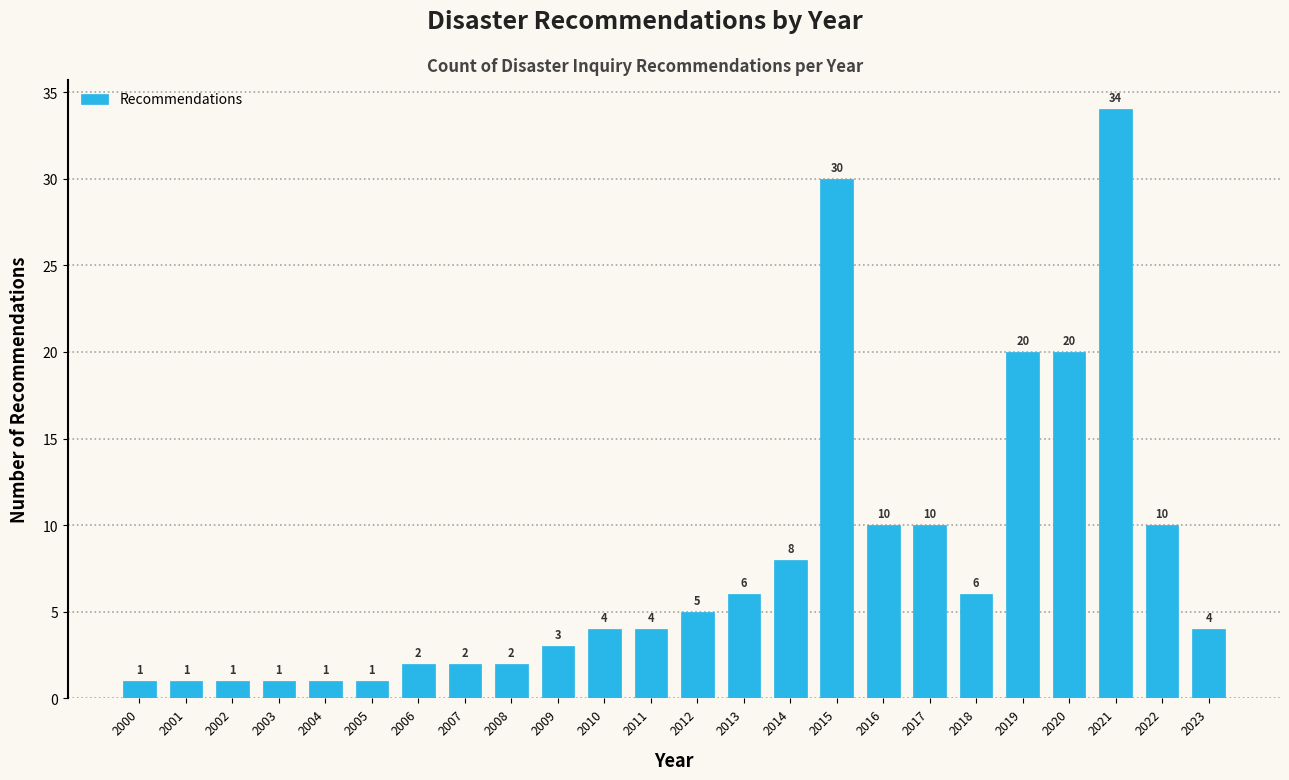

Reading left to right, extract all data points from this chart.

2000=1	2001=1	2002=1	2003=1	2004=1	2005=1	2006=2	2007=2	2008=2	2009=3	2010=4	2011=4	2012=5	2013=6	2014=8	2015=30	2016=10	2017=10	2018=6	2019=20	2020=20	2021=34	2022=10	2023=4